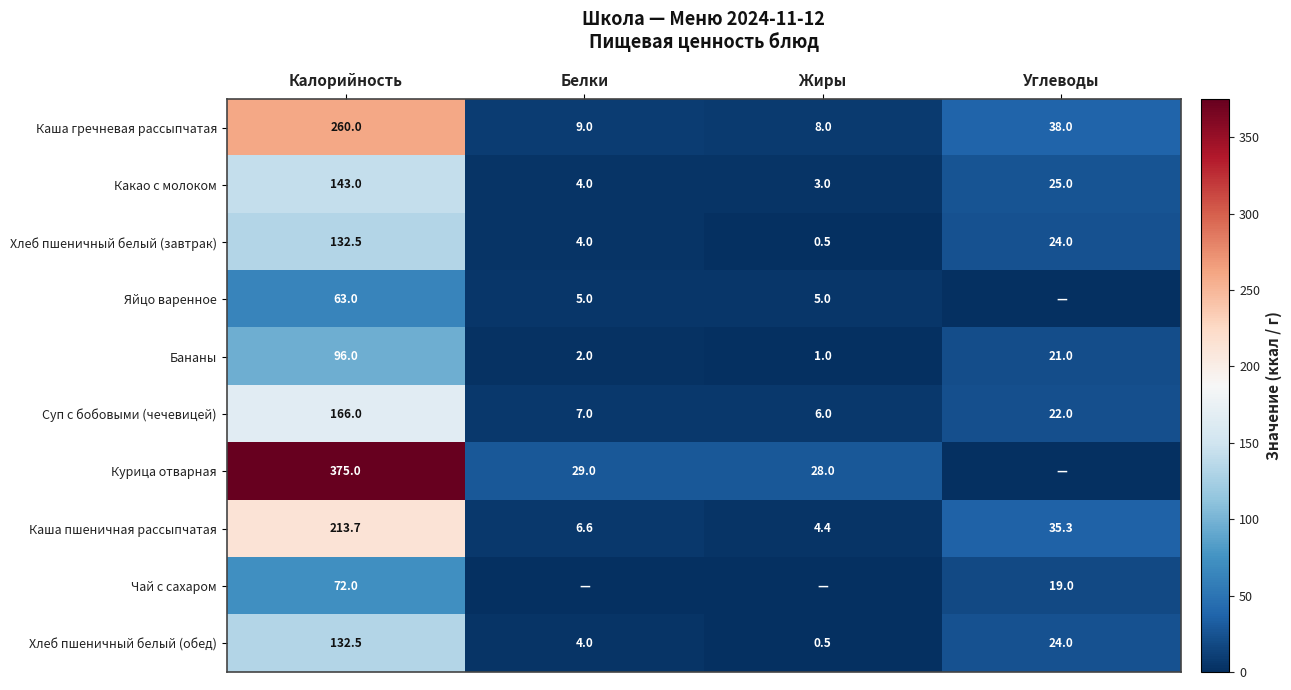

The value of Яйцо варенное at Жиры is 8.4. True or false?

False